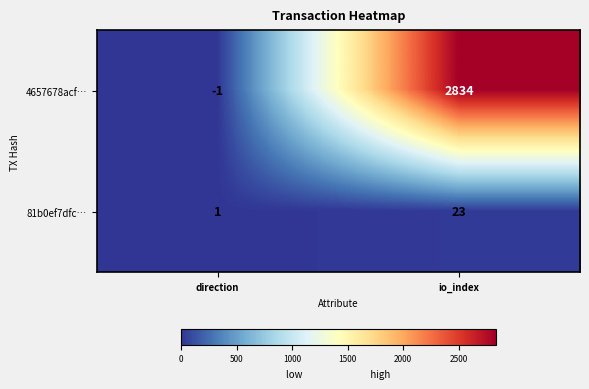

Reading left to right, what are all the values shown in this chart?

4657678acf…: -1	2834
81b0ef7dfc…: 1	23